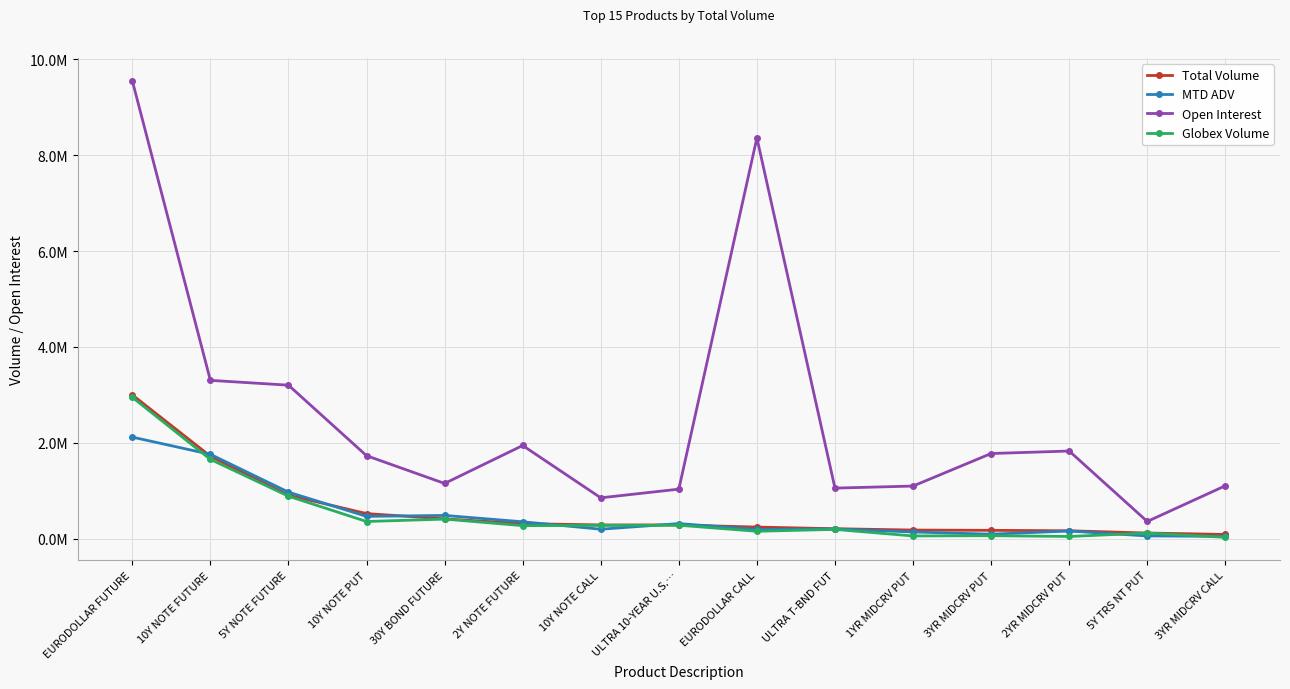

What is the label of the 3rd point from the right?

2YR MIDCRV PUT